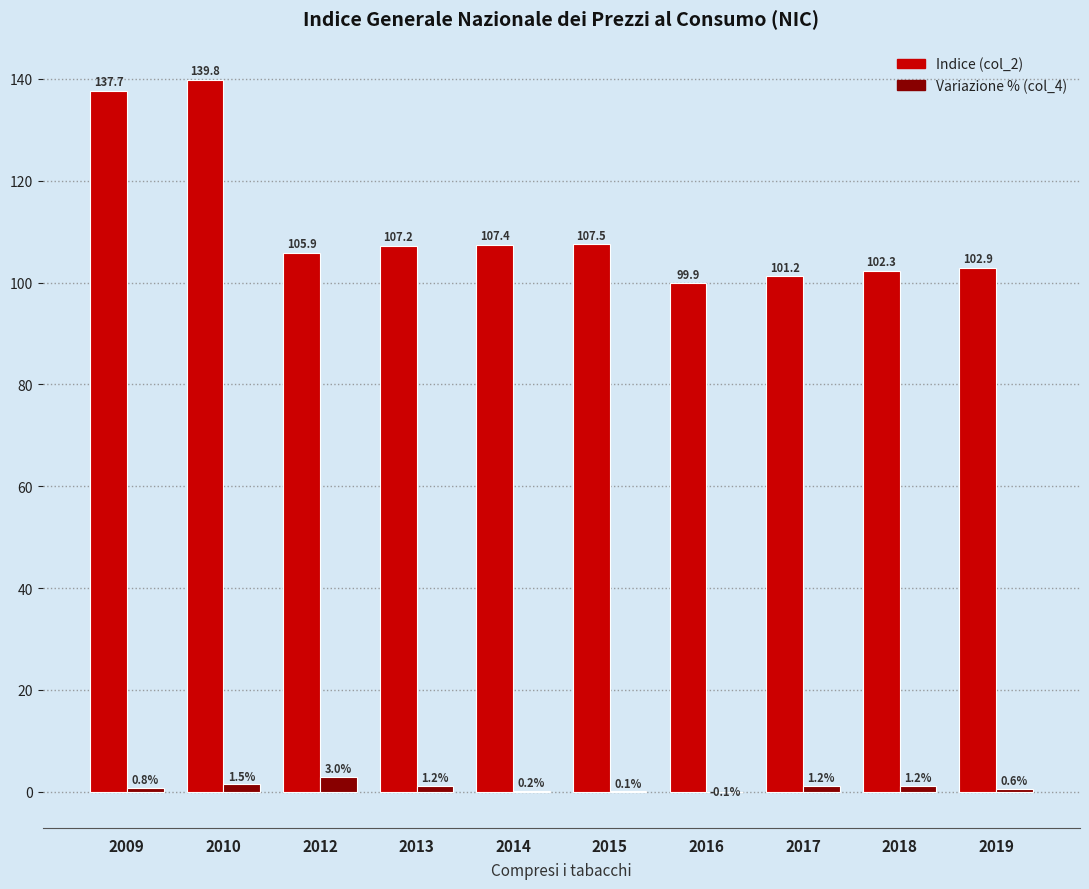

Where is Indice (col_2) nearest to the value 119?

2015